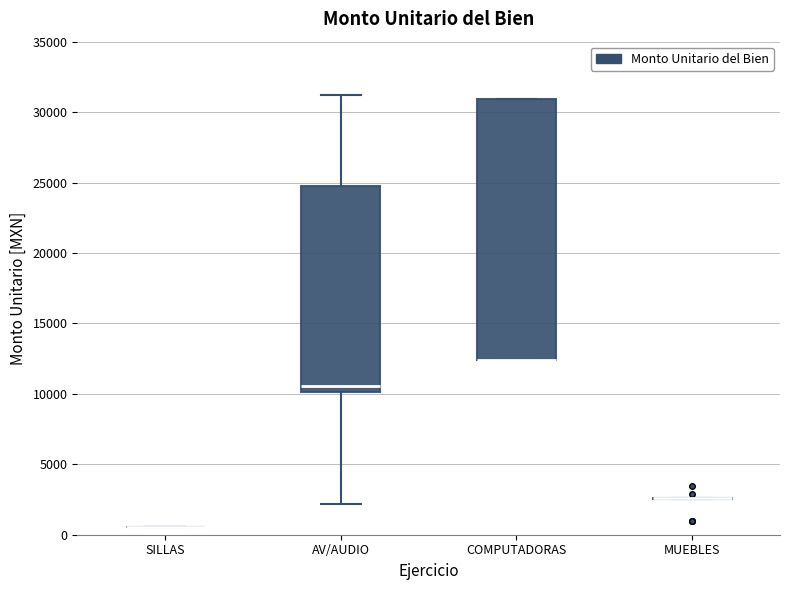

Reading left to right, transcribe this box plot: for each box, give where its median line is, the range the box spans, and where its two whiskers end, as read against the y-axis. The values are not printed on the chart, so give them approximately, as read against the axis.

SILLAS: box collapsed to a line at 500, whiskers 500 to 500
AV/AUDIO: median 10500, box 10000 to 24500, whiskers 2000 to 31000
COMPUTADORAS: median 12500 (drawn on the box's lower edge), box 12500 to 31000, whiskers 12500 to 31000
MUEBLES: box collapsed to a line at 2500, whiskers 2500 to 2500